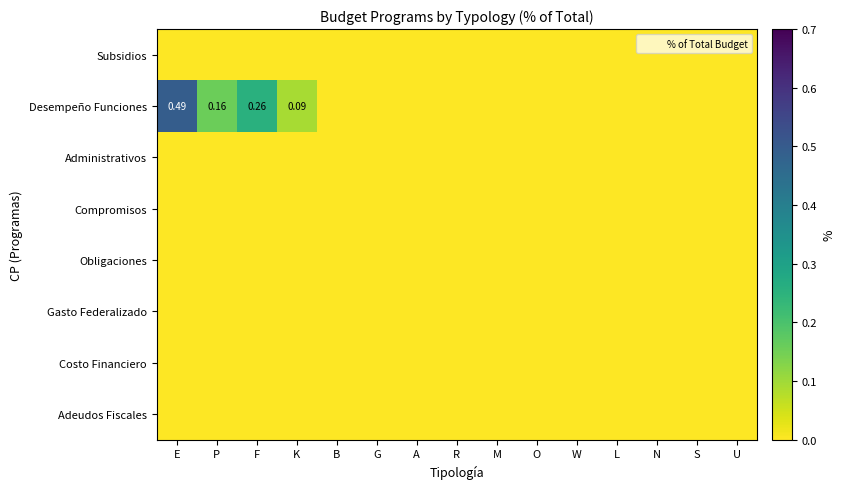

How many positive values does the Desempeño Funciones series have?

4